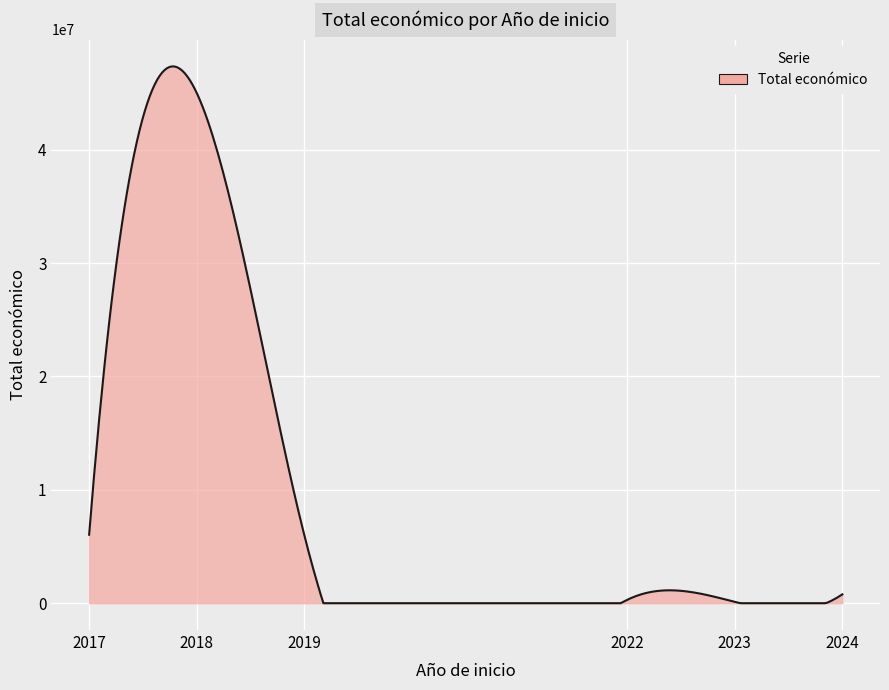

What is the maximum value shown in the chart?

47343956.1